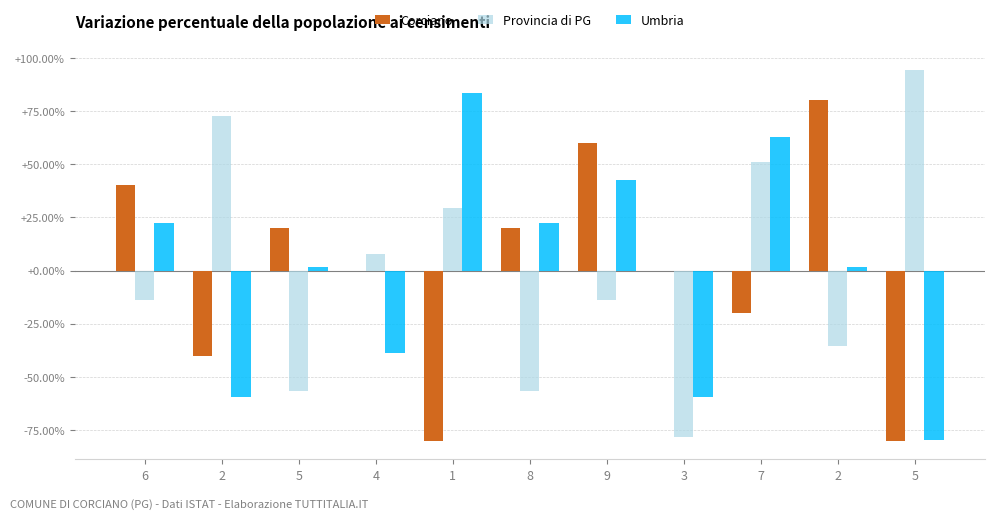

Are the bars grouped side by side (vs. stacked)?

Yes